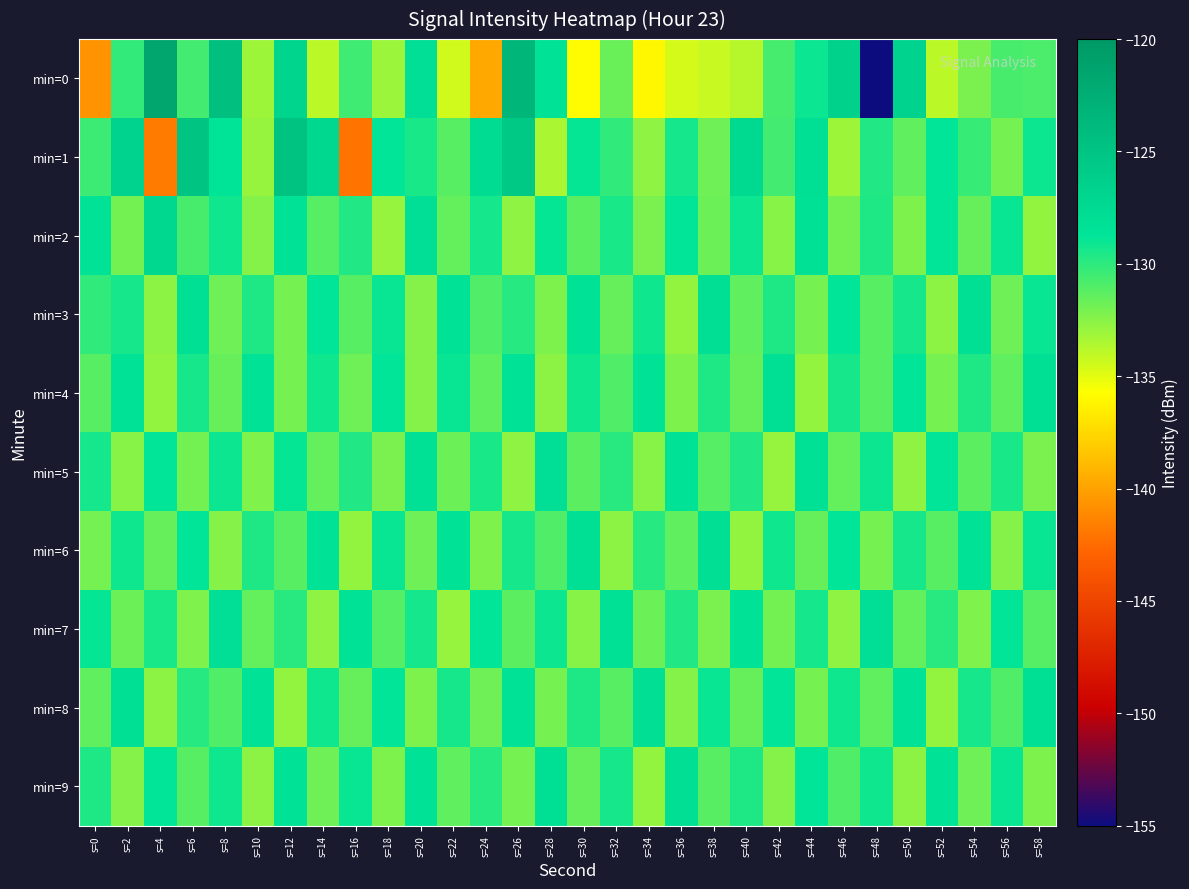

What is the difference between the highest and lowest values at s=16?

13.6